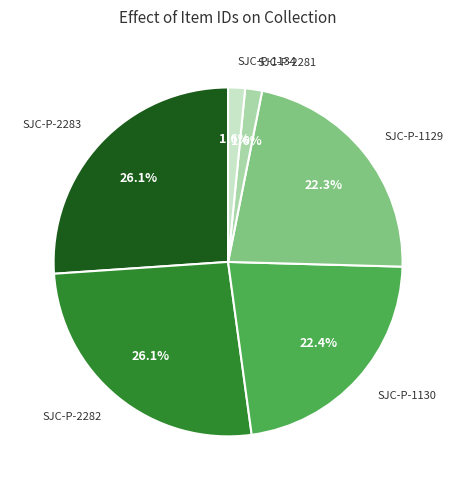

How much of the chart is everything except SJC-P-2281?

98.4%